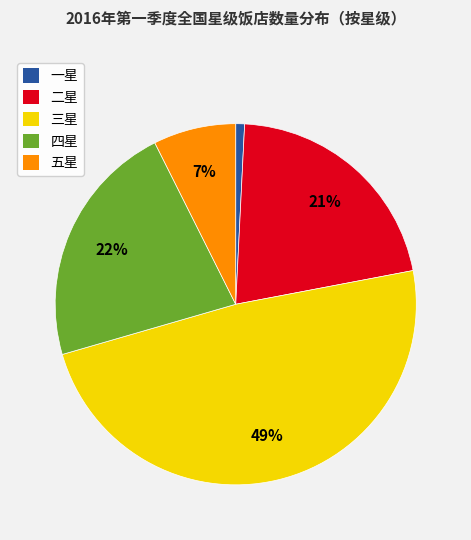

Is it true that 一星 is 13% of the pie?

False